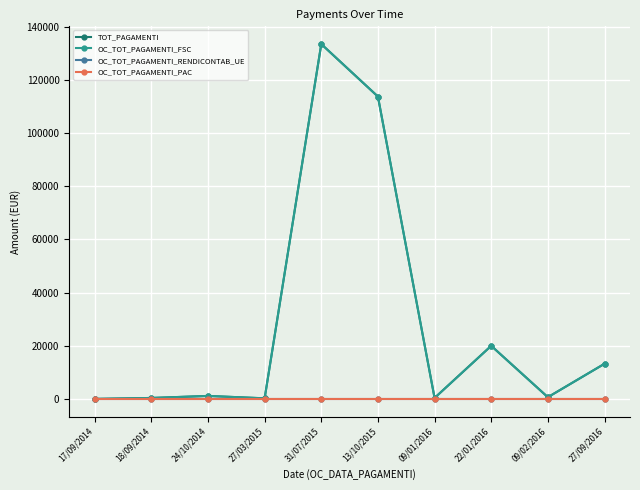

How many values in the TOT_PAGAMENTI series exceed 1125?

5